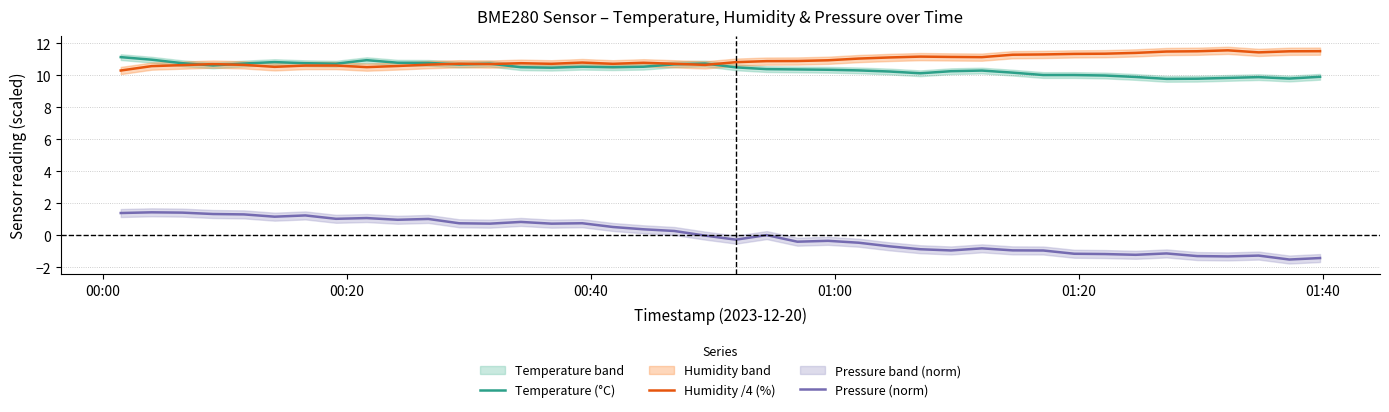

True or false: Pressure (norm) and Humidity /4 (%) cross at least once.

False